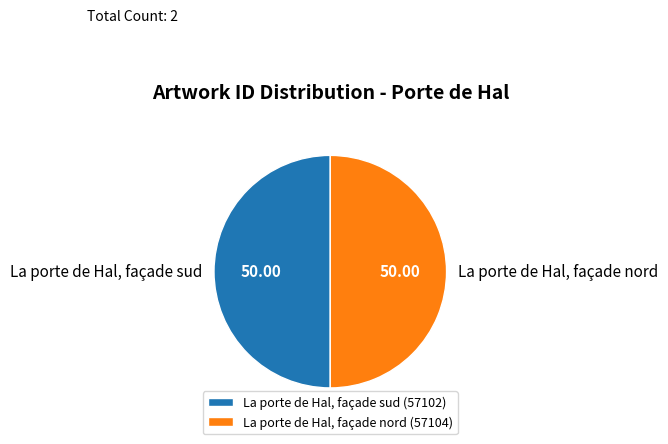

How many segments does this pie chart have?

2